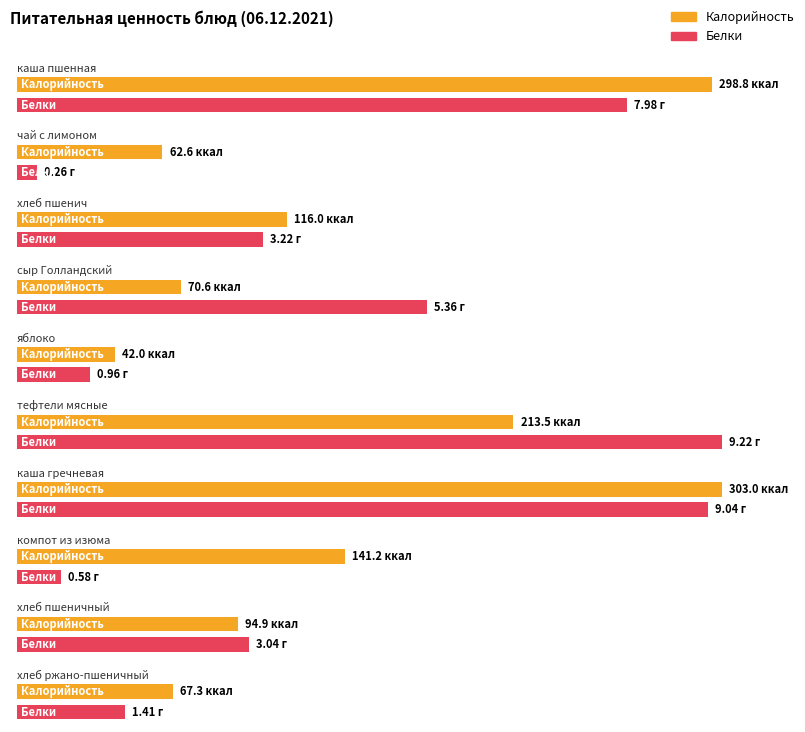

Is it true that Белки equals 8.0 at каша пшенная?

True